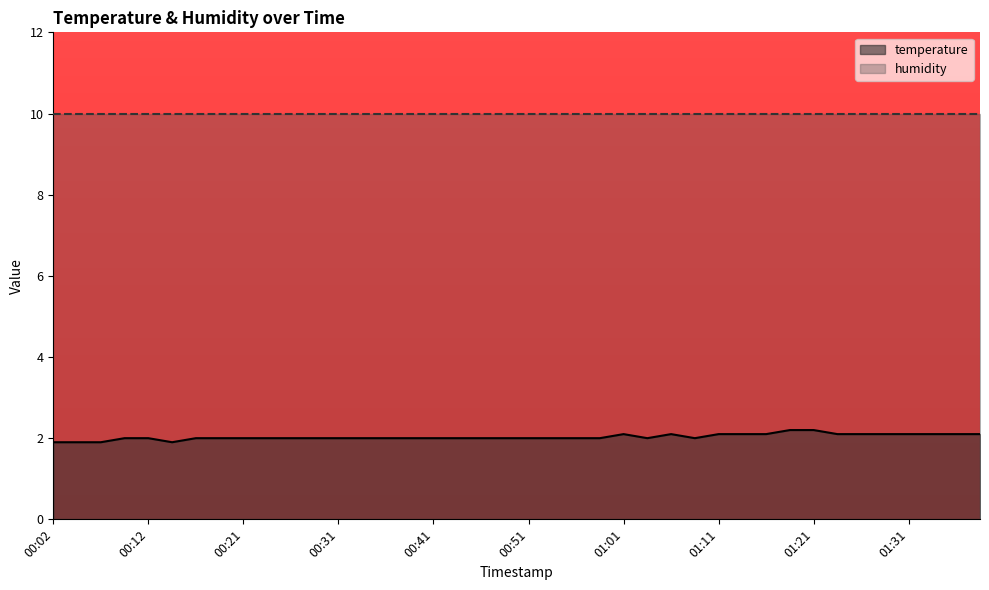

Reading right to left, transcribe all the data shown in this chart.

2.1	2.1	2.1	2.1	2.1	2.1	2.1	2.2	2.2	2.1	2.1	2.1	2.0	2.1	2.0	2.1	2.0	2.0	2.0	2.0	2.0	2.0	2.0	2.0	2.0	2.0	2.0	2.0	2.0	2.0	2.0	2.0	2.0	2.0	1.9	2.0	2.0	1.9	1.9	1.9